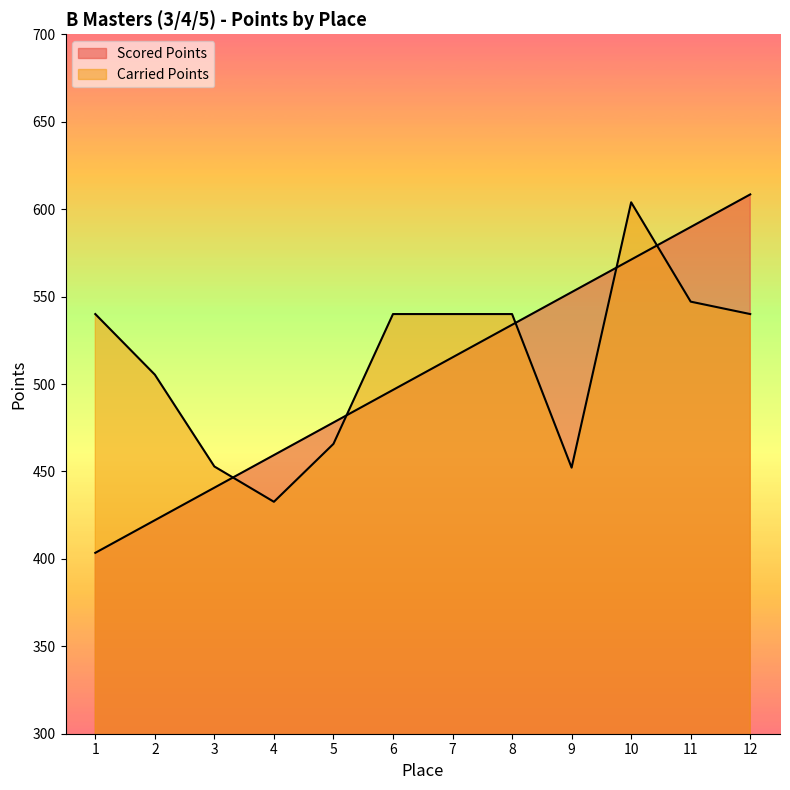

Which series has the widest spread of values?

Scored Points